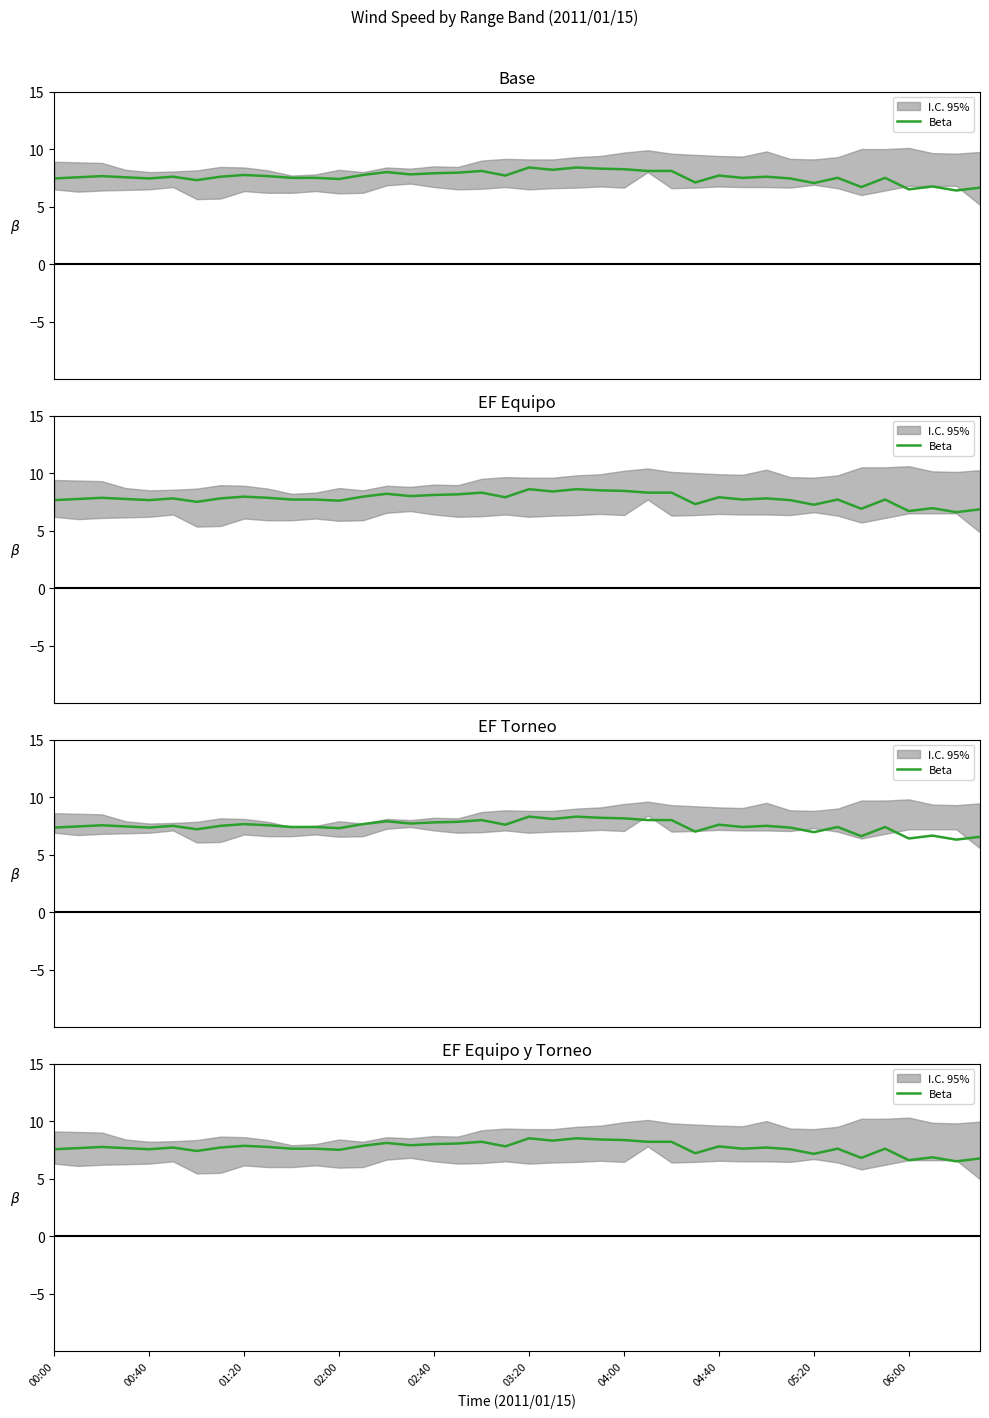

What is the value of the 20th point from the left?

7.8